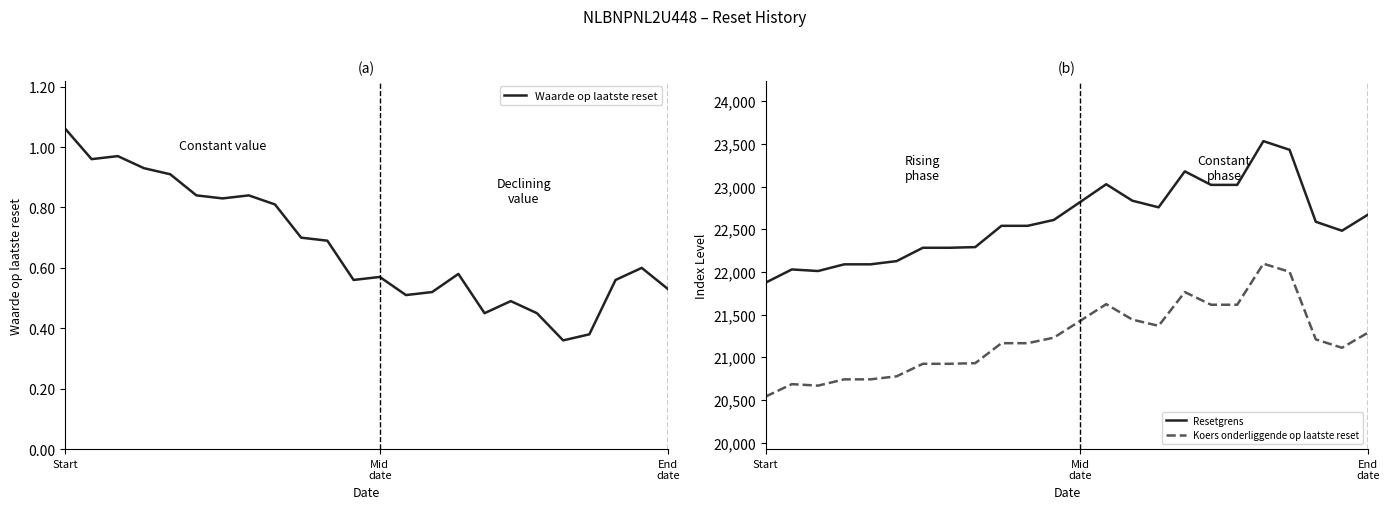

What is the minimum value shown in the chart?

0.4